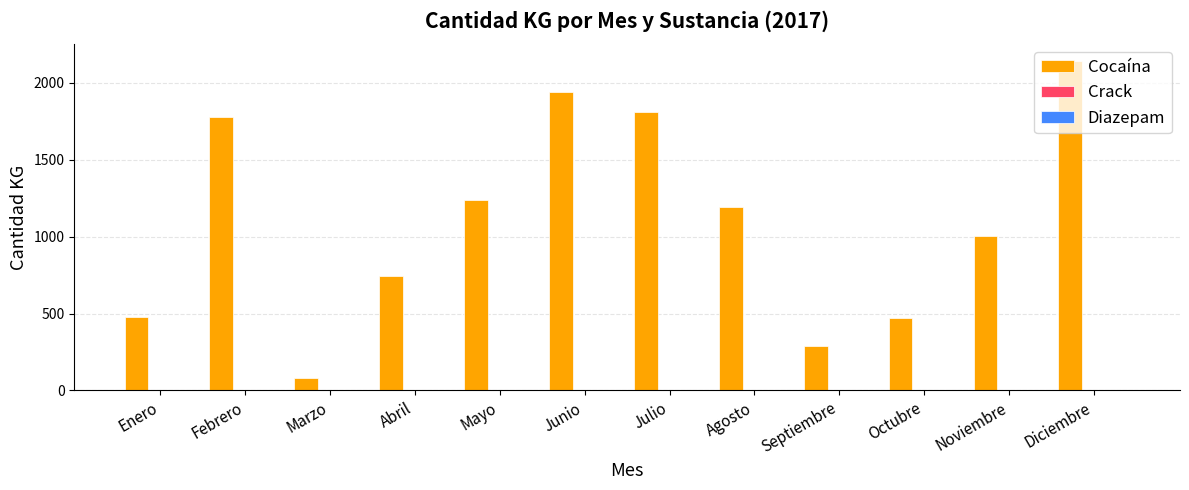

Which series changed the most between Mayo and Noviembre?

Cocaína